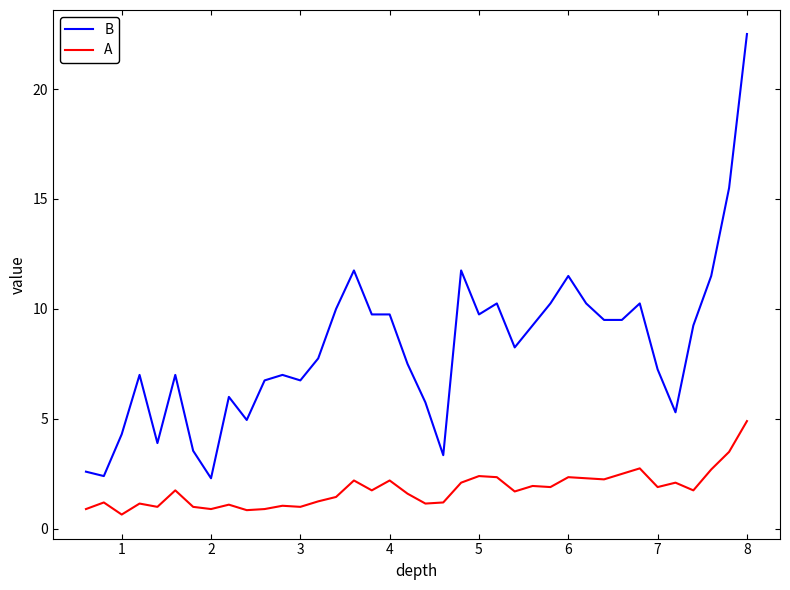

Which series has the largest total across all categories?

B